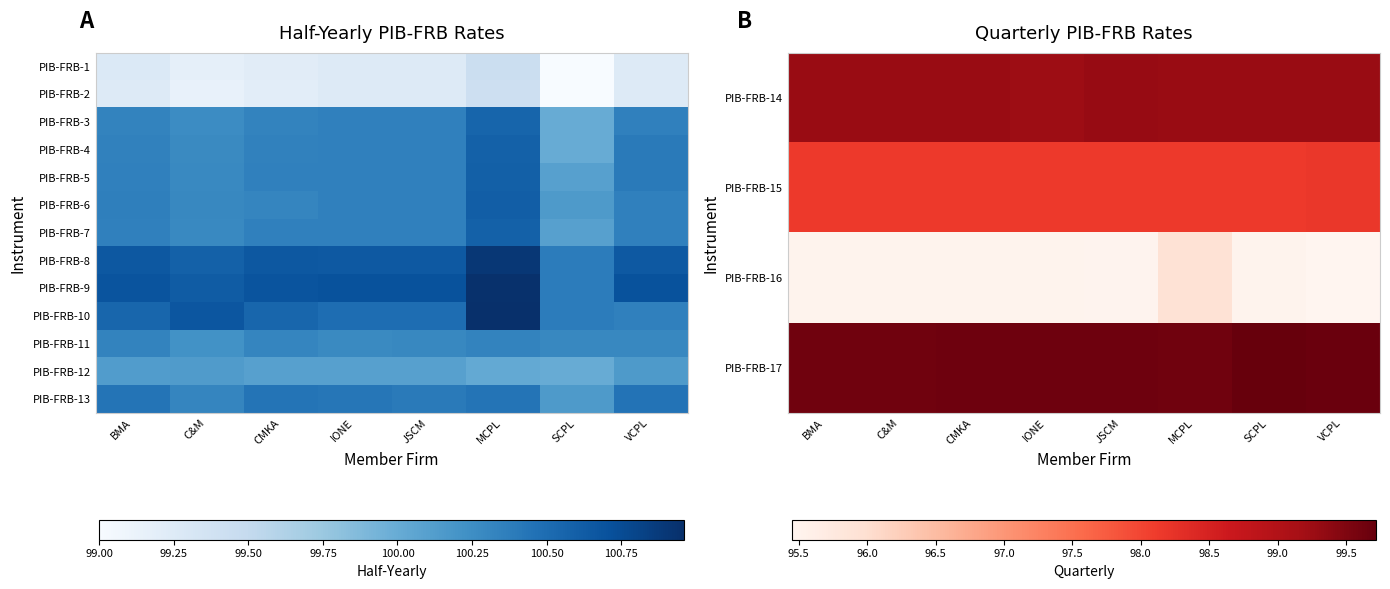

Is the value of PIB-FRB-14 at SCPL greater than the value of PIB-FRB-6 at MCPL?

No